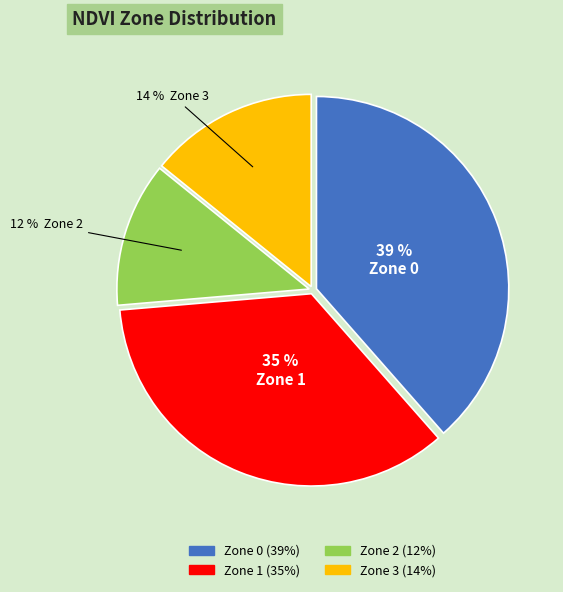

Does any single category account for the majority?

No